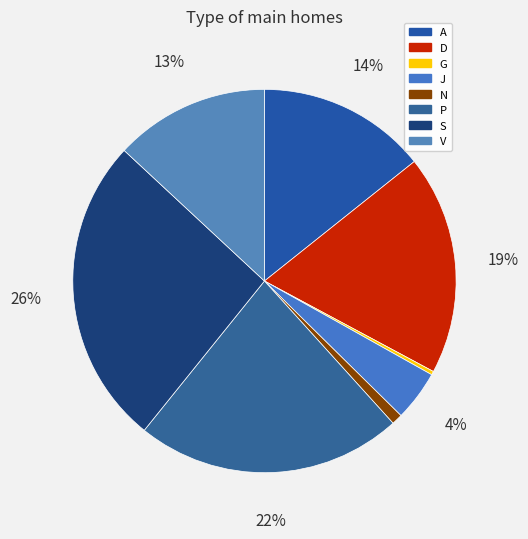

Is the sum of N and S greater than half?

No